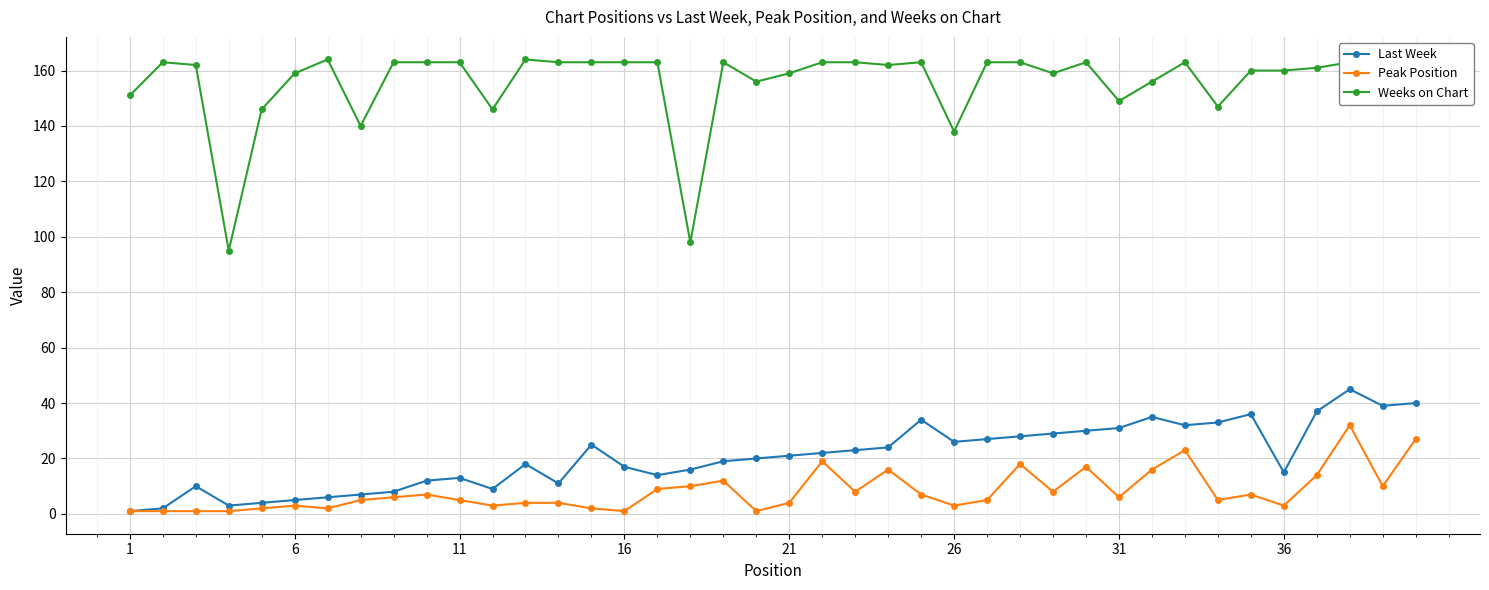

What is the highest value of the Peak Position series?

32